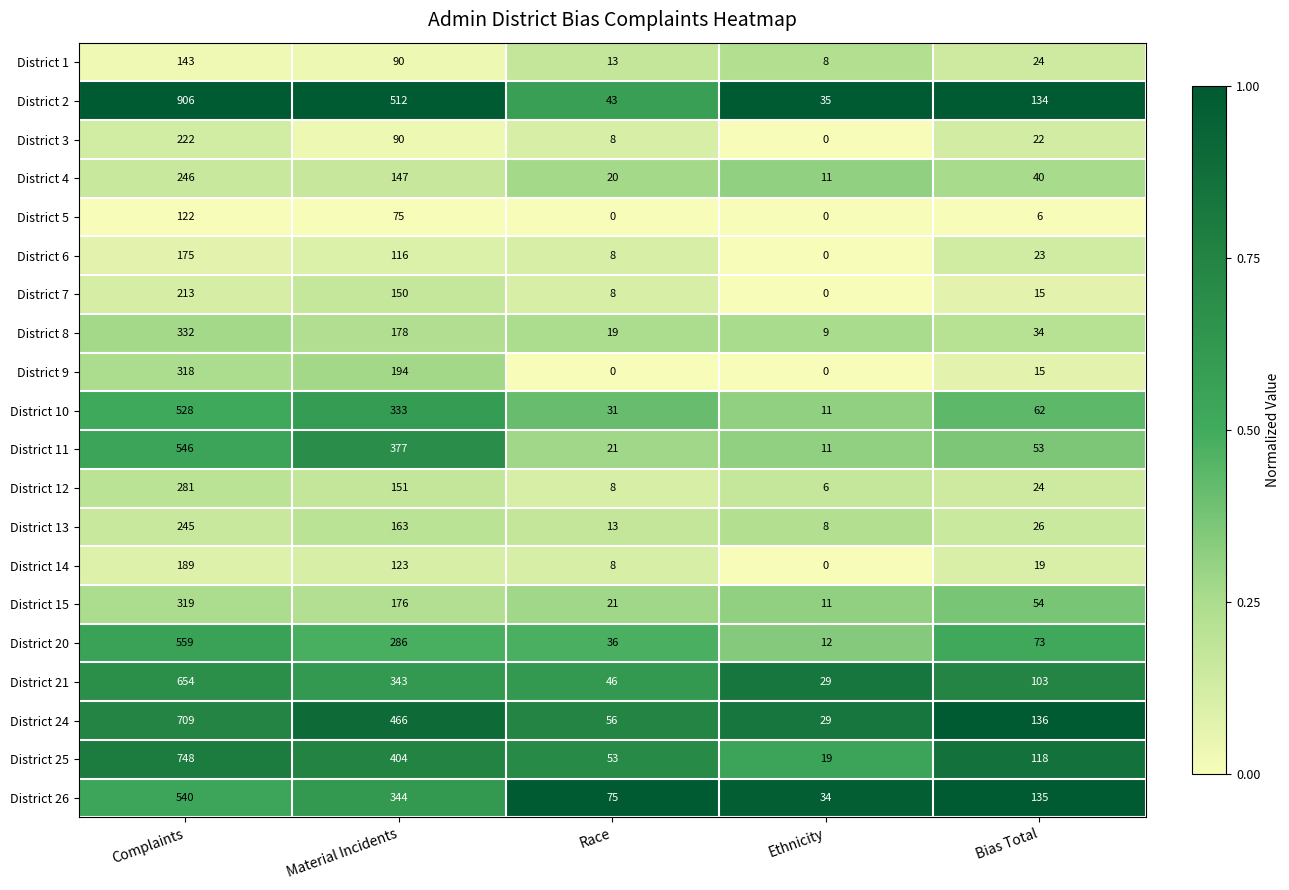

The value of District 26 at Complaints is 540. True or false?

True